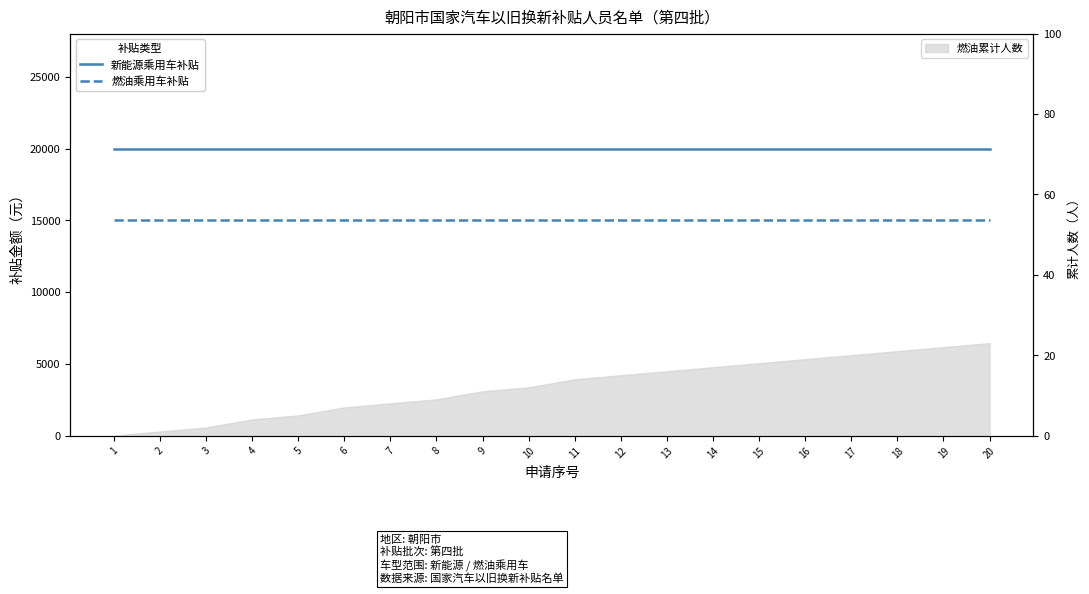

What is the average value of the 新能源乘用车补贴 series?

20000